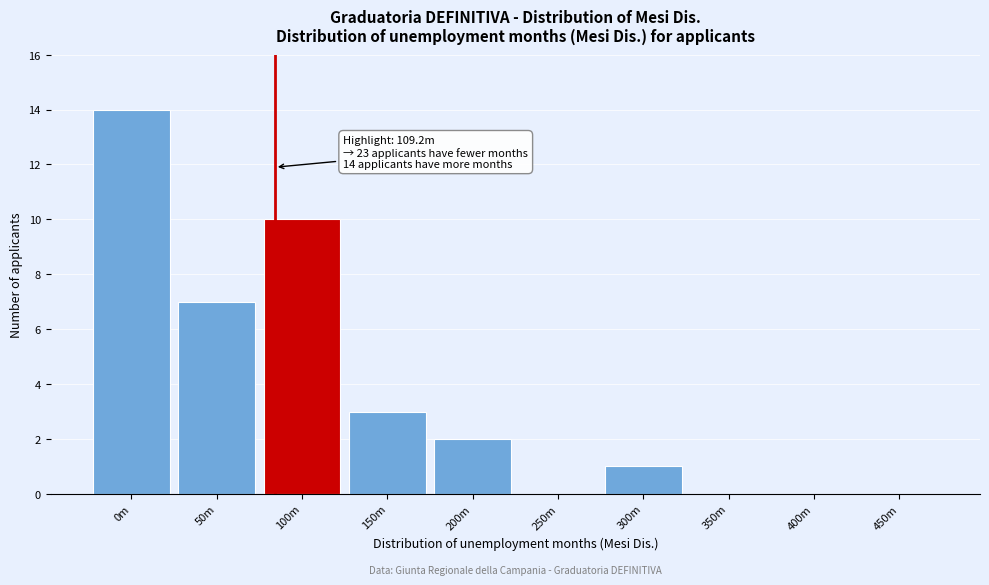

Reading left to right, transcribe all the data shown in this chart.

0m=14	50m=7	100m=10	150m=3	200m=2	250m=0	300m=1	350m=0	400m=0	450m=0